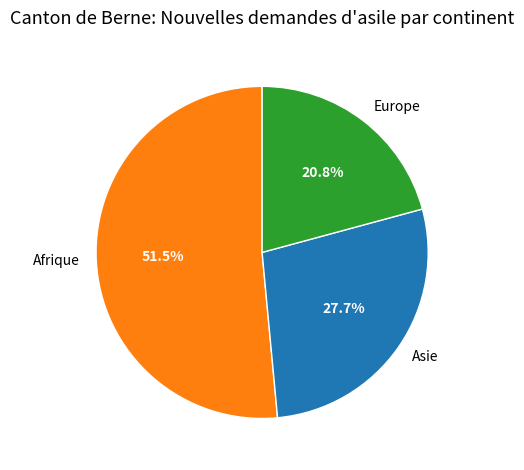

Which slice represents more than half of the pie?

Afrique